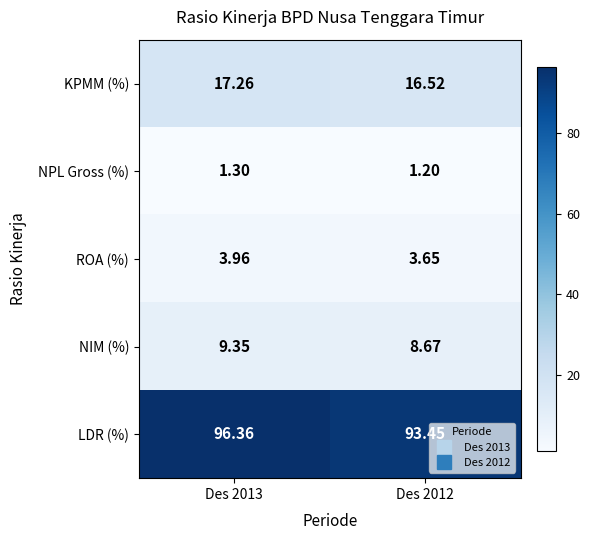

Rank the series by their maximum value, from highest to lowest.

LDR (%), KPMM (%), NIM (%), ROA (%), NPL Gross (%)